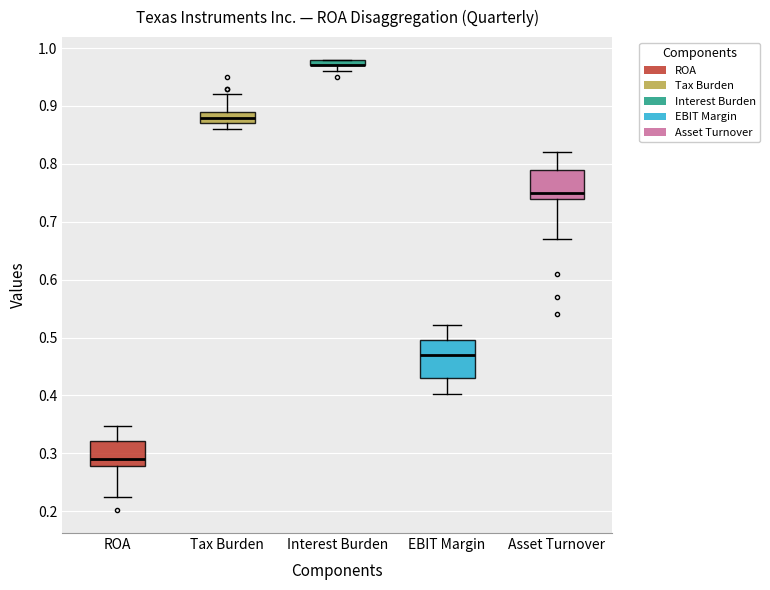

Which box is the tallest, from its lower edge to its upper edge?

EBIT Margin